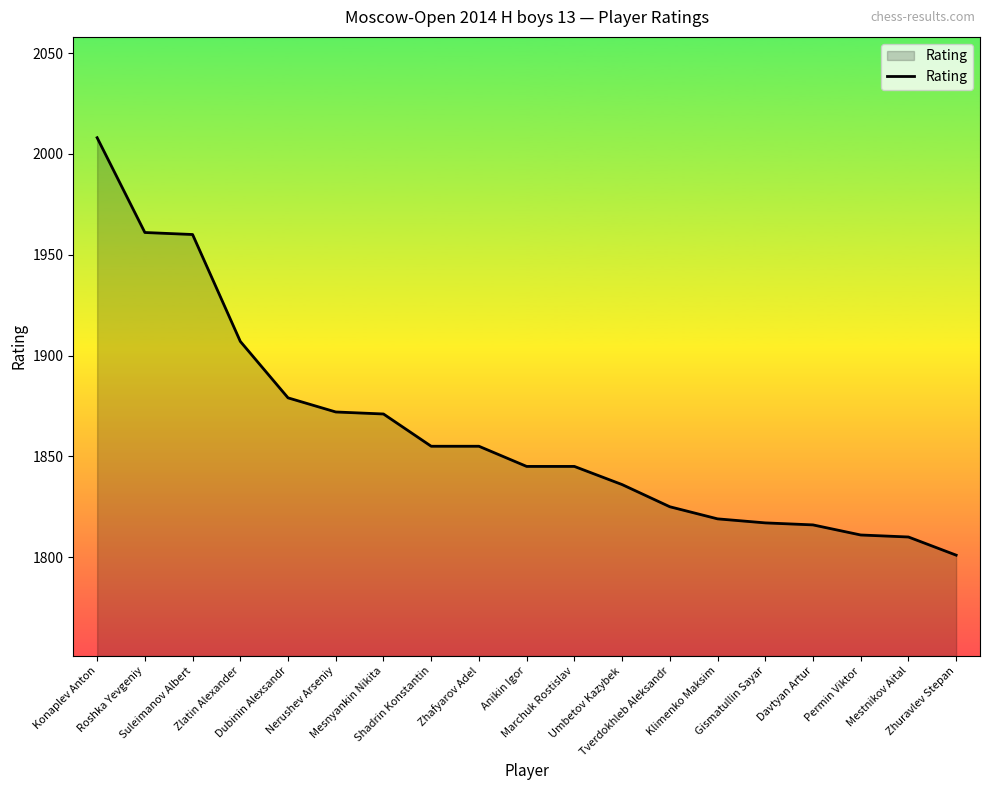

The value at Shadrin Konstantin is 675. True or false?

False